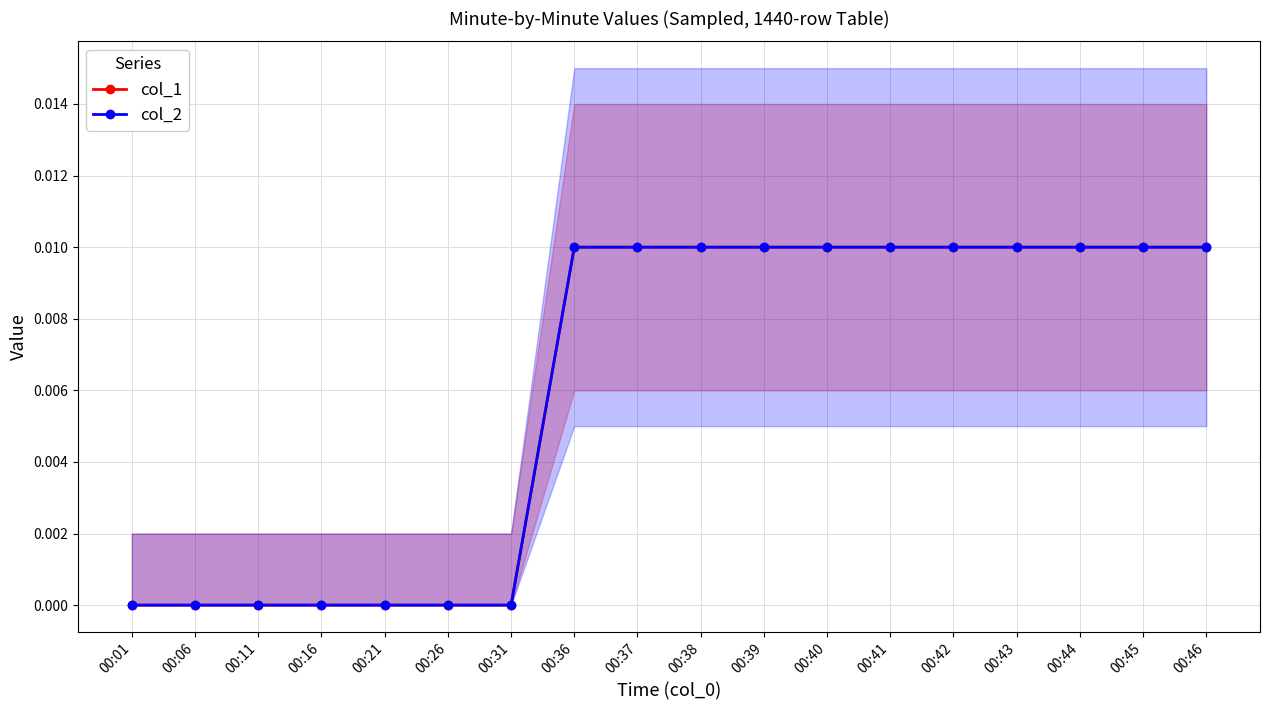

True or false: col_1 and col_2 intersect in this chart.

False